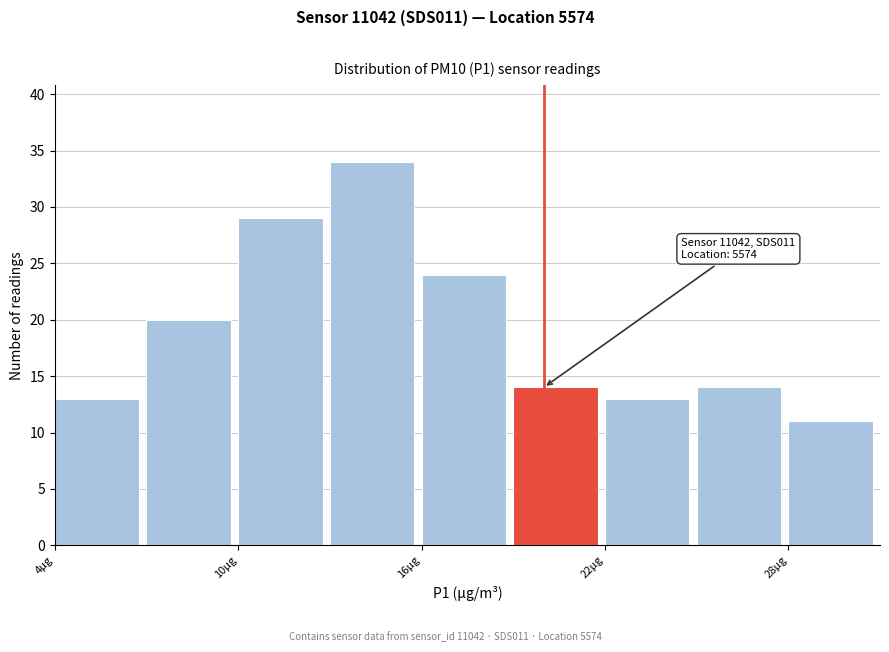

Around what value on the x-axis is the tallest bar? Give the approximate position of its centre, as read against the axis.

14